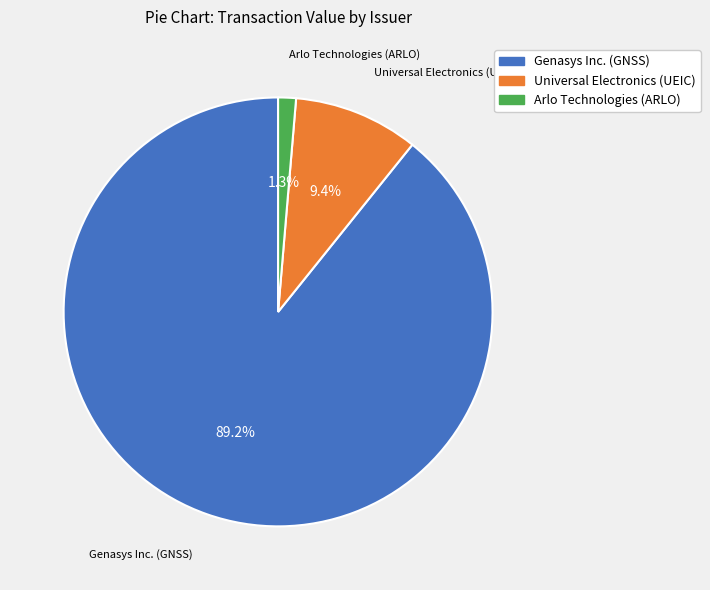

How many slices are in this pie chart?

3